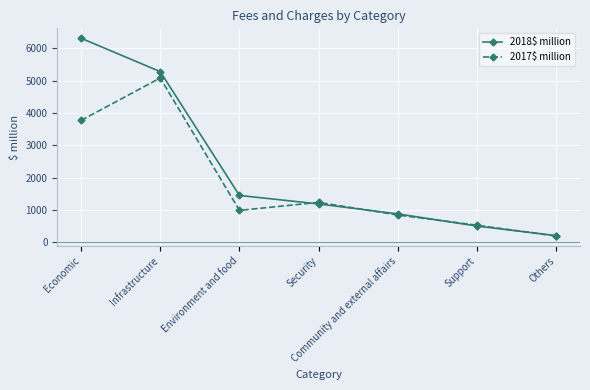

At which category is the sum across all series the highest?

Infrastructure